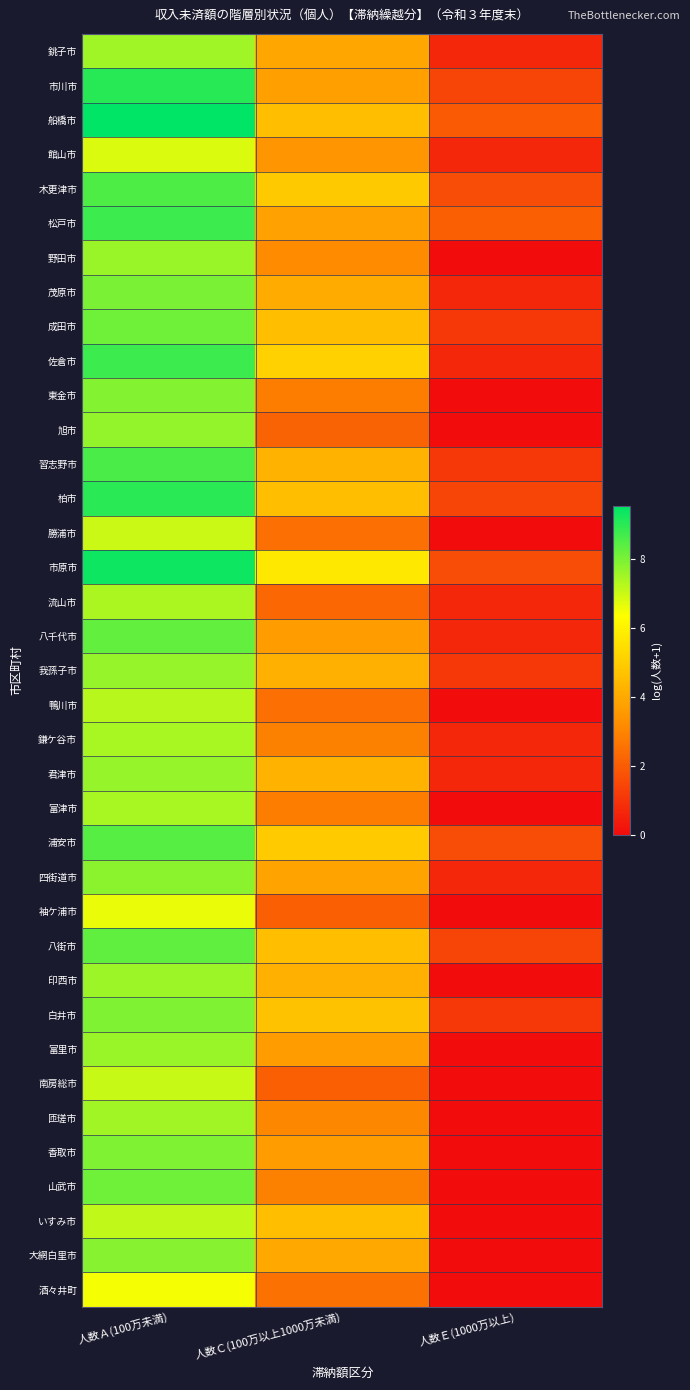

What is the total value across all series at 人数Ａ(100万未満)?

292.3